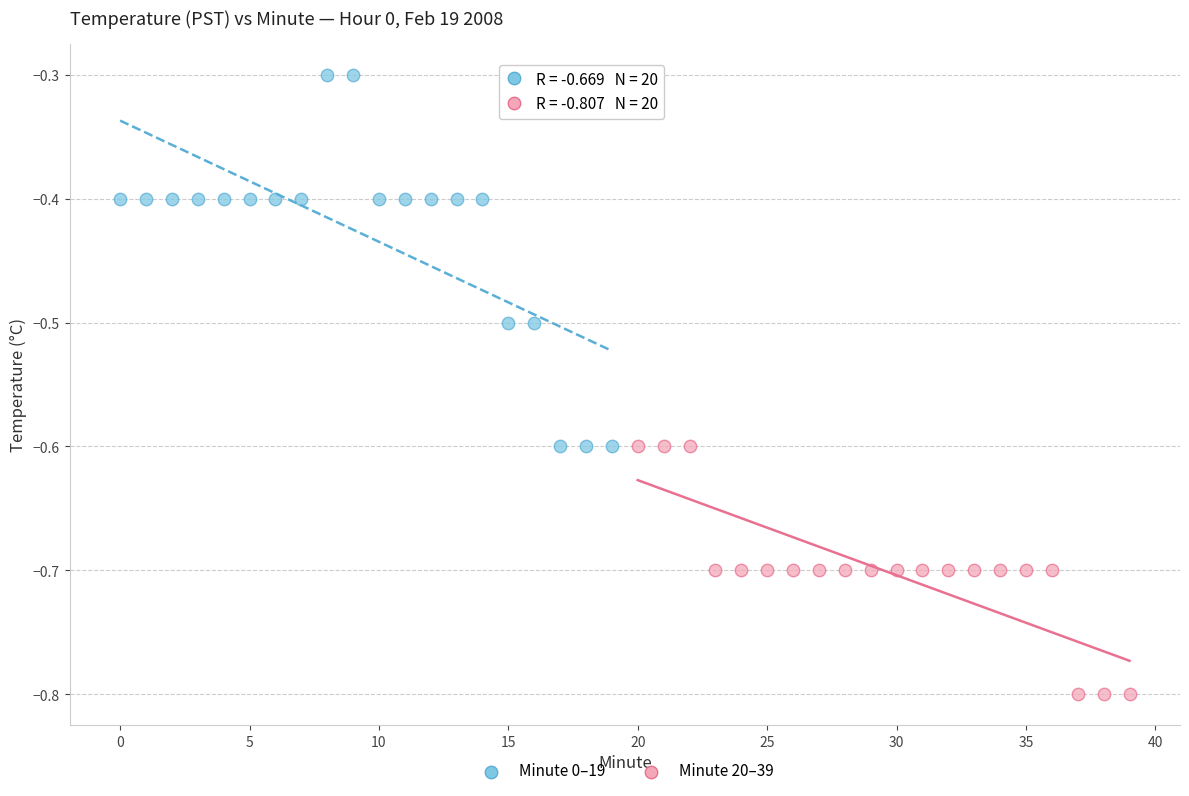

What are all the series names shown in the legend?

Minute 0–19, Minute 20–39